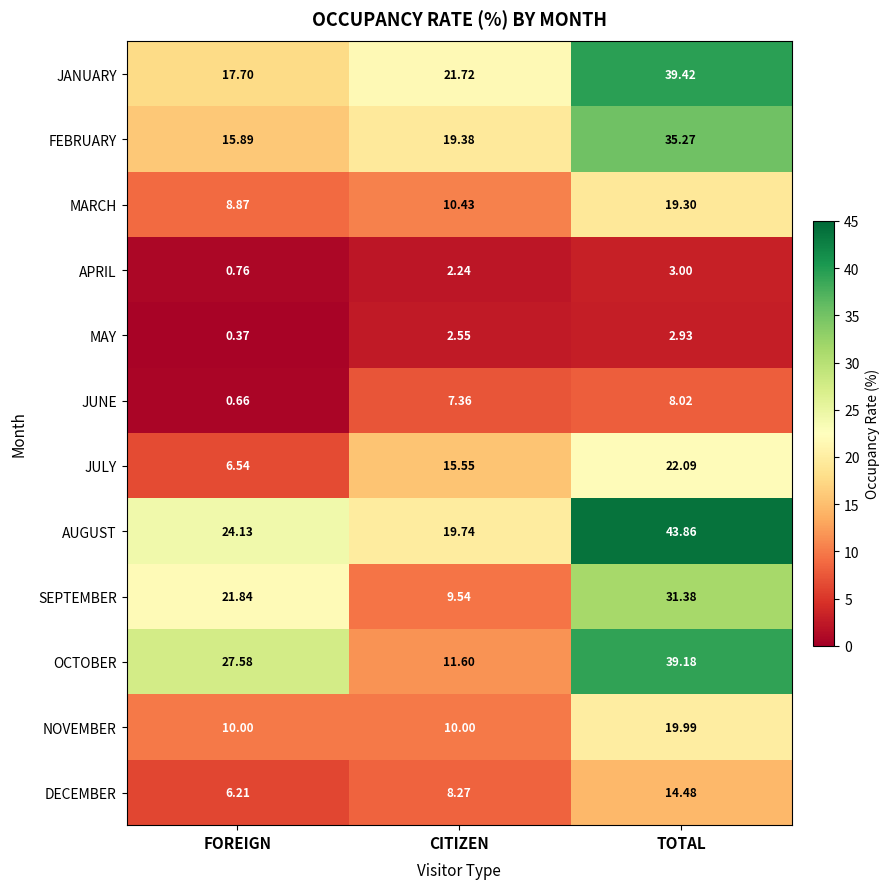

How many data points does each series have?

3